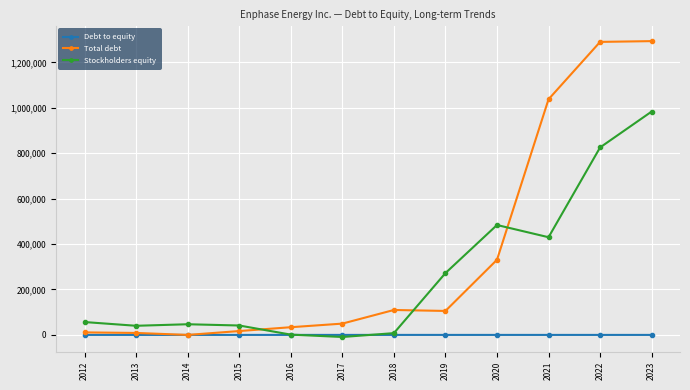

At how many categories does at least one series exceed 364964?

4